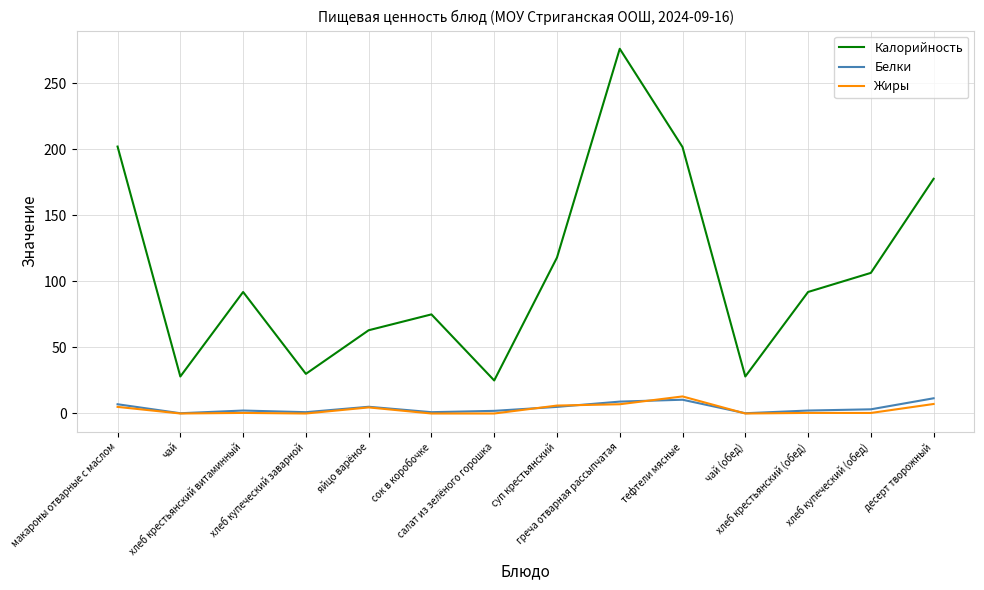

True or false: Белки and Калорийность intersect in this chart.

False